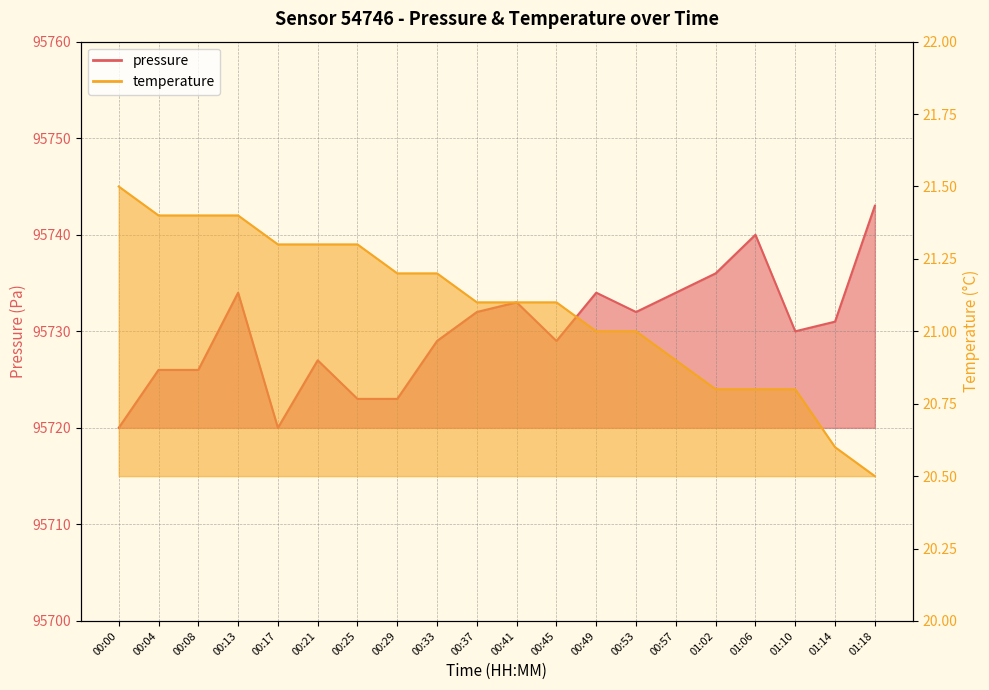

List the labels in order of temperature value, largest first.

00:00, 00:04, 00:08, 00:13, 00:17, 00:21, 00:25, 00:29, 00:33, 00:37, 00:41, 00:45, 00:49, 00:53, 00:57, 01:02, 01:06, 01:10, 01:14, 01:18